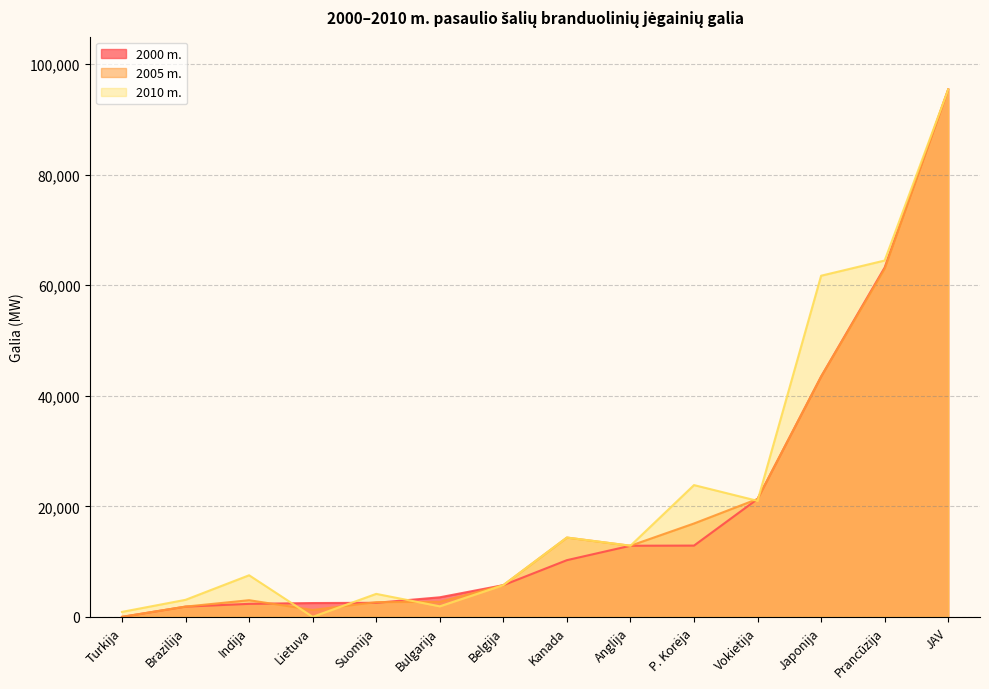

What position from the left is Turkija?

1